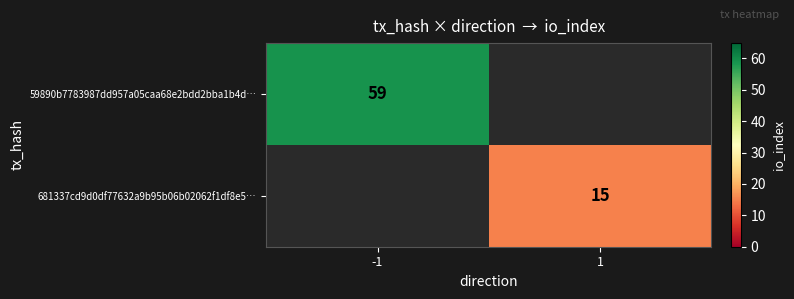

At how many categories does at least one series exceed 19?

1